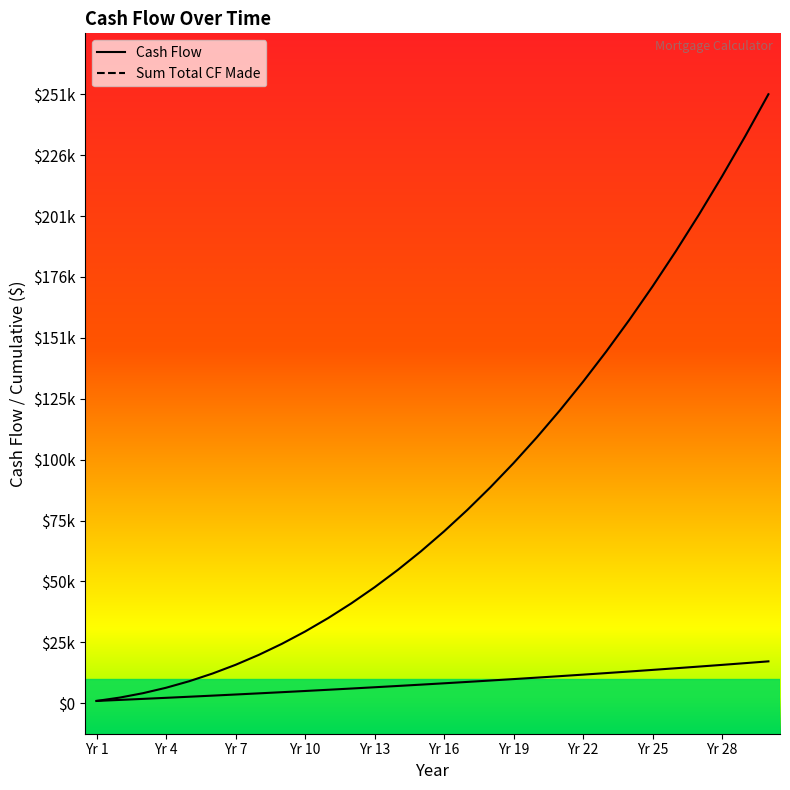

What are all the series names shown in the legend?

Cash Flow, Sum Total CF Made